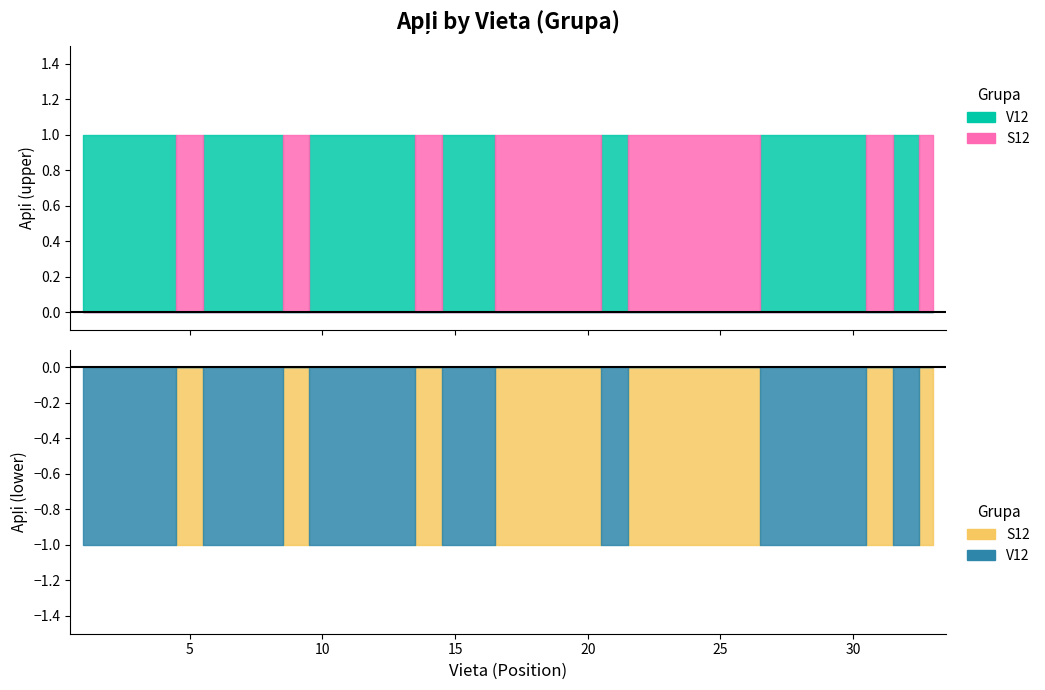

True or false: V12 has a value of 1 at 28.

True